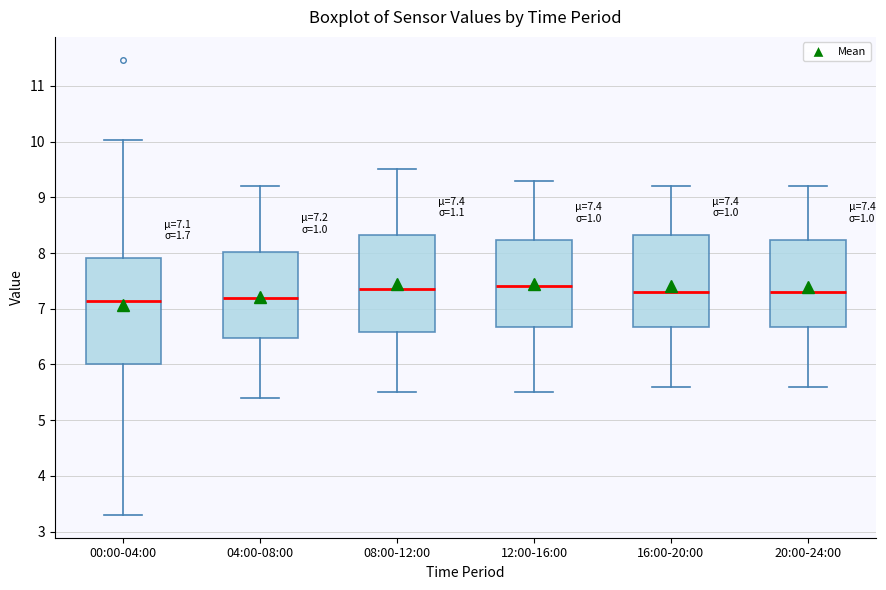

Which box is the tallest, from its lower edge to its upper edge?

00:00-04:00